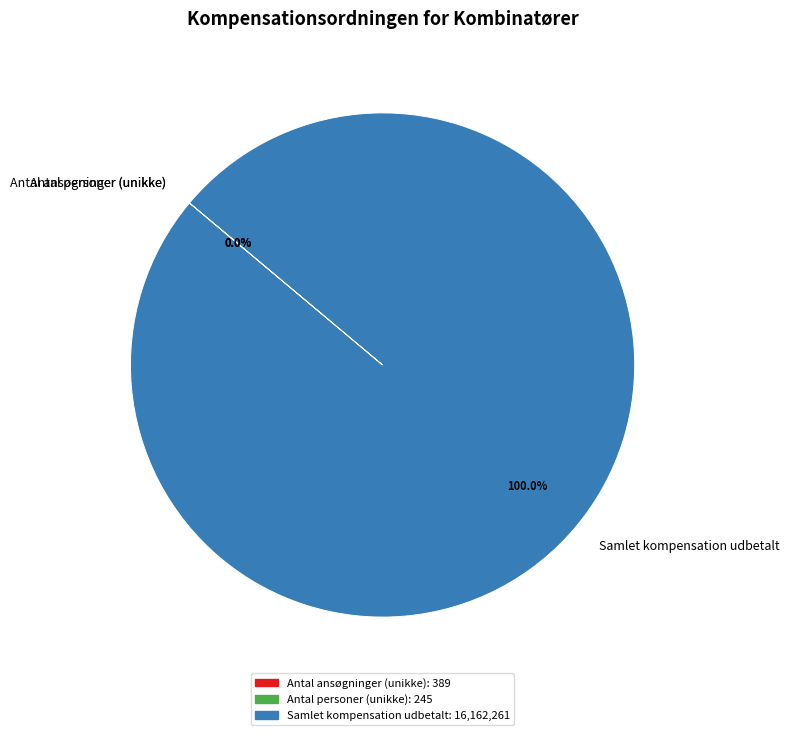

Is there a majority slice in this chart?

Yes